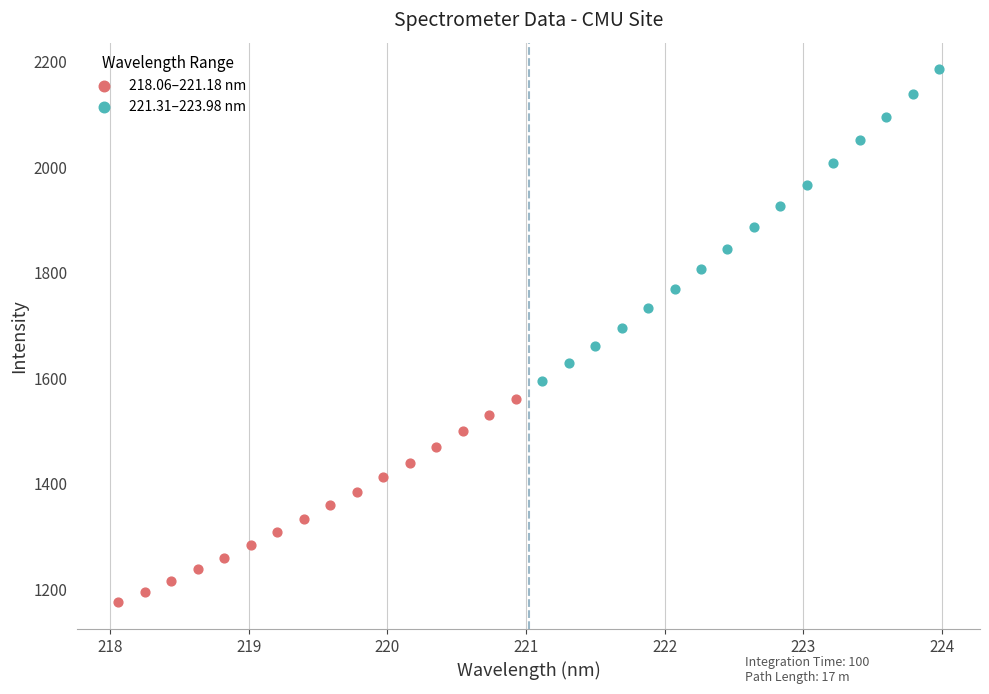

What are all the series names shown in the legend?

218.06–221.18 nm, 221.31–223.98 nm